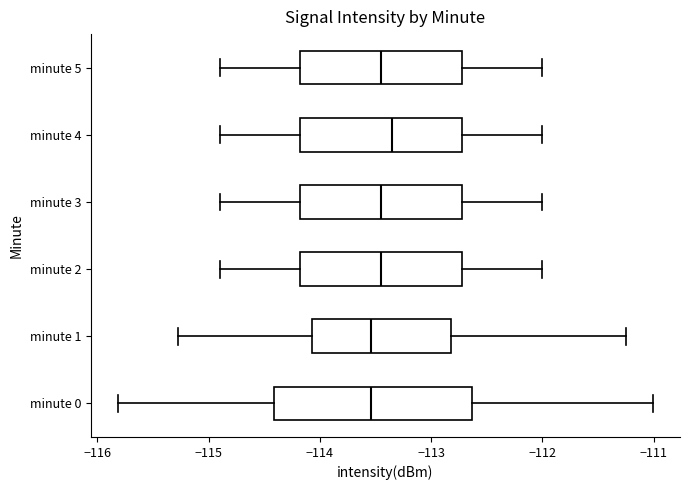

Reading bottom to top, read every box against the x-axis: the position of its median line, the range the box covers, and the ends of its whiskers. The values are not printed on the chart, so give them approximately, as read against the axis.

minute 0: median -113.5, box -114.4 to -112.6, whiskers -115.8 to -111.0
minute 1: median -113.5, box -114.1 to -112.8, whiskers -115.3 to -111.3
minute 2: median -113.4, box -114.2 to -112.7, whiskers -114.9 to -112.0
minute 3: median -113.4, box -114.2 to -112.7, whiskers -114.9 to -112.0
minute 4: median -113.3, box -114.2 to -112.7, whiskers -114.9 to -112.0
minute 5: median -113.4, box -114.2 to -112.7, whiskers -114.9 to -112.0